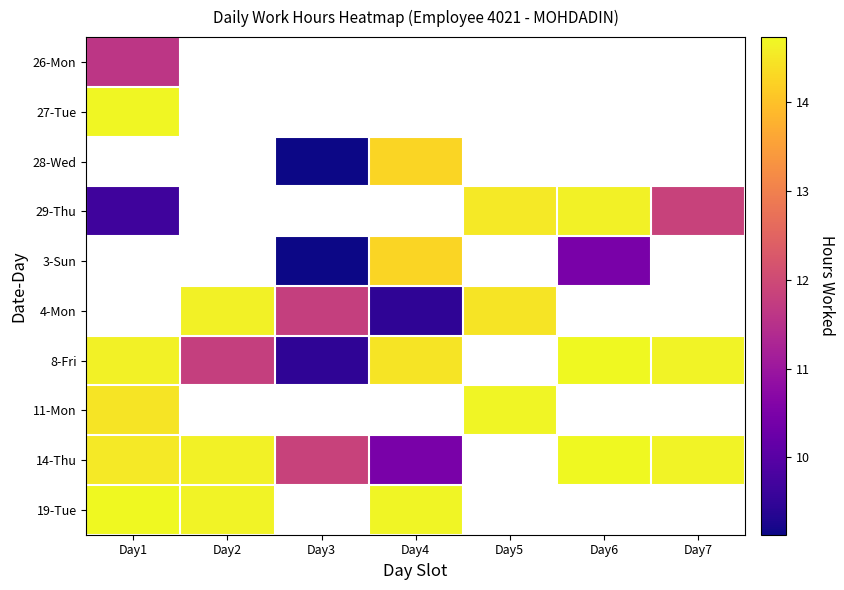

What is the greatest value displayed?

14.7